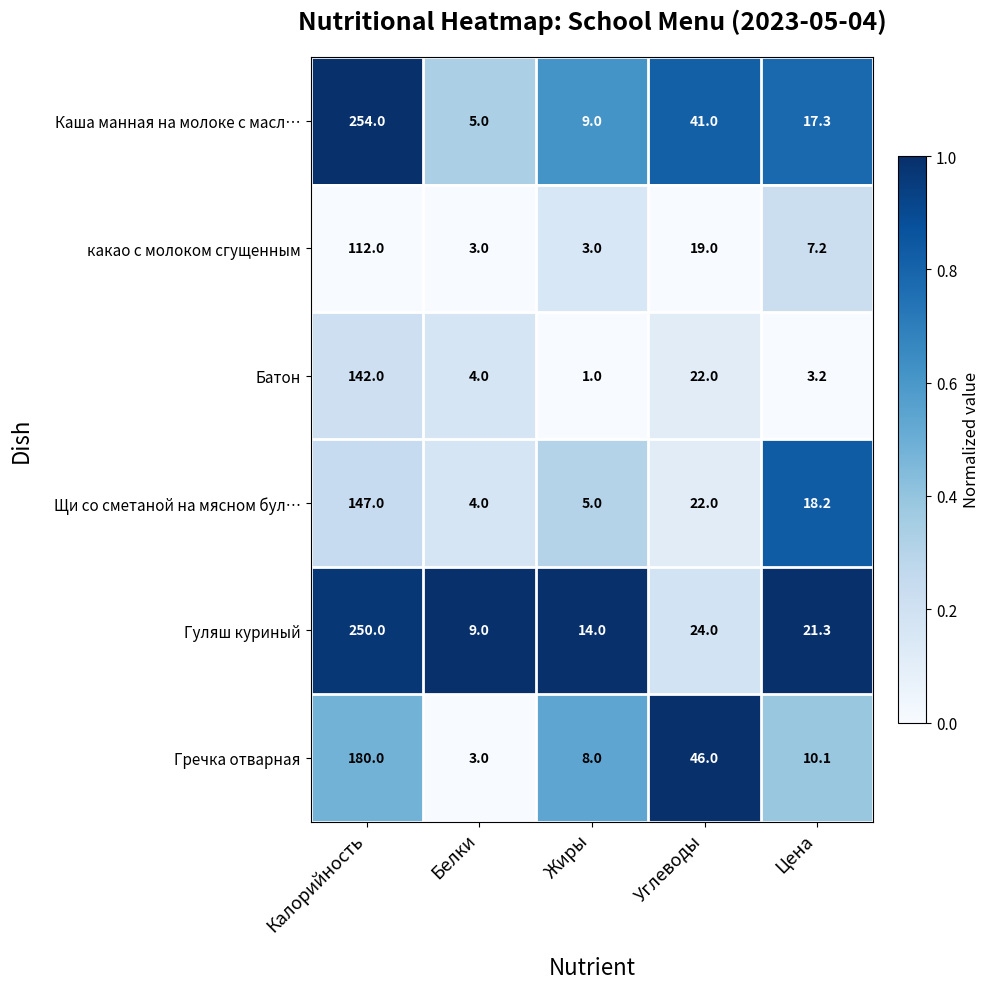

What is the total value across all series at Цена?

77.3